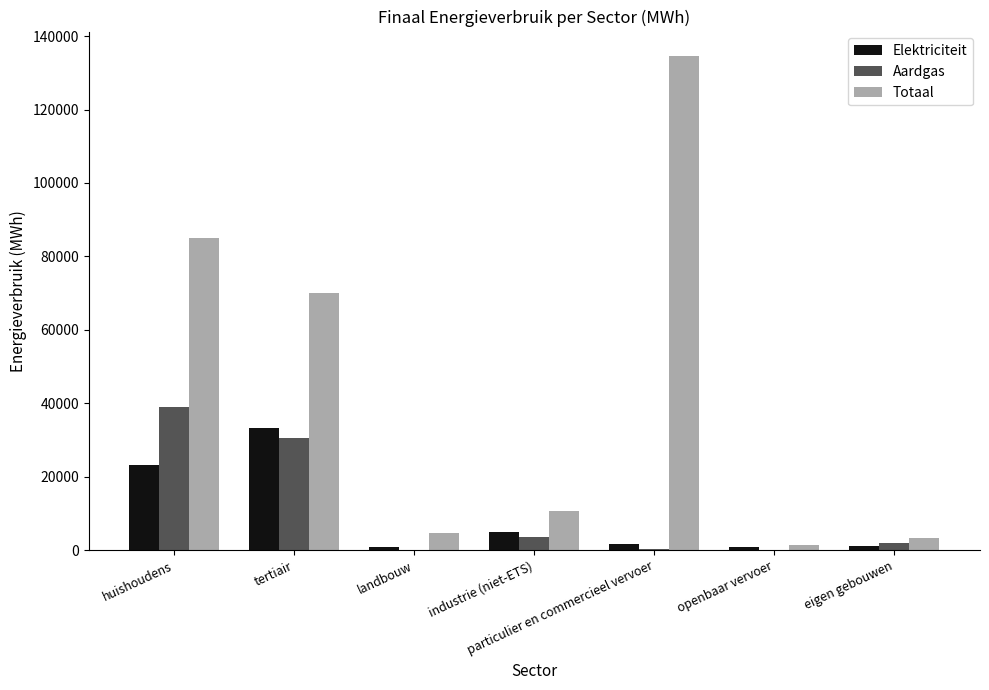

Is it true that Elektriciteit equals 8468.9 at tertiair?

False